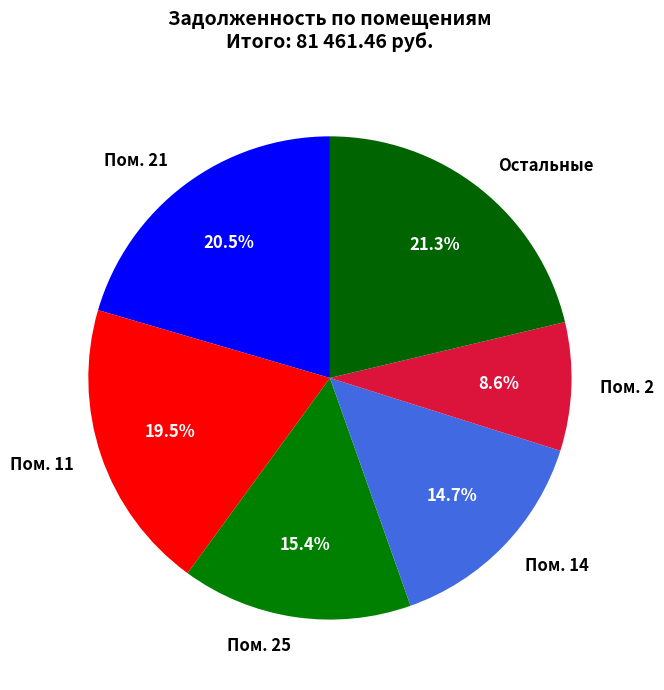

Which has a higher value, Пом. 21 or Остальные?

Остальные